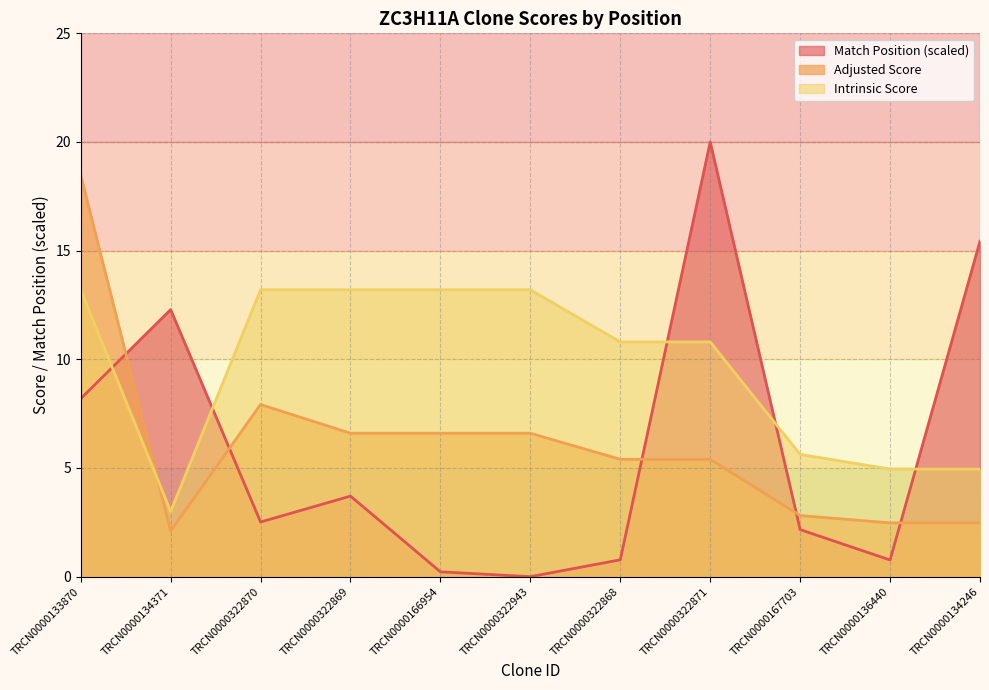

What is the maximum value shown in the chart?

20.0